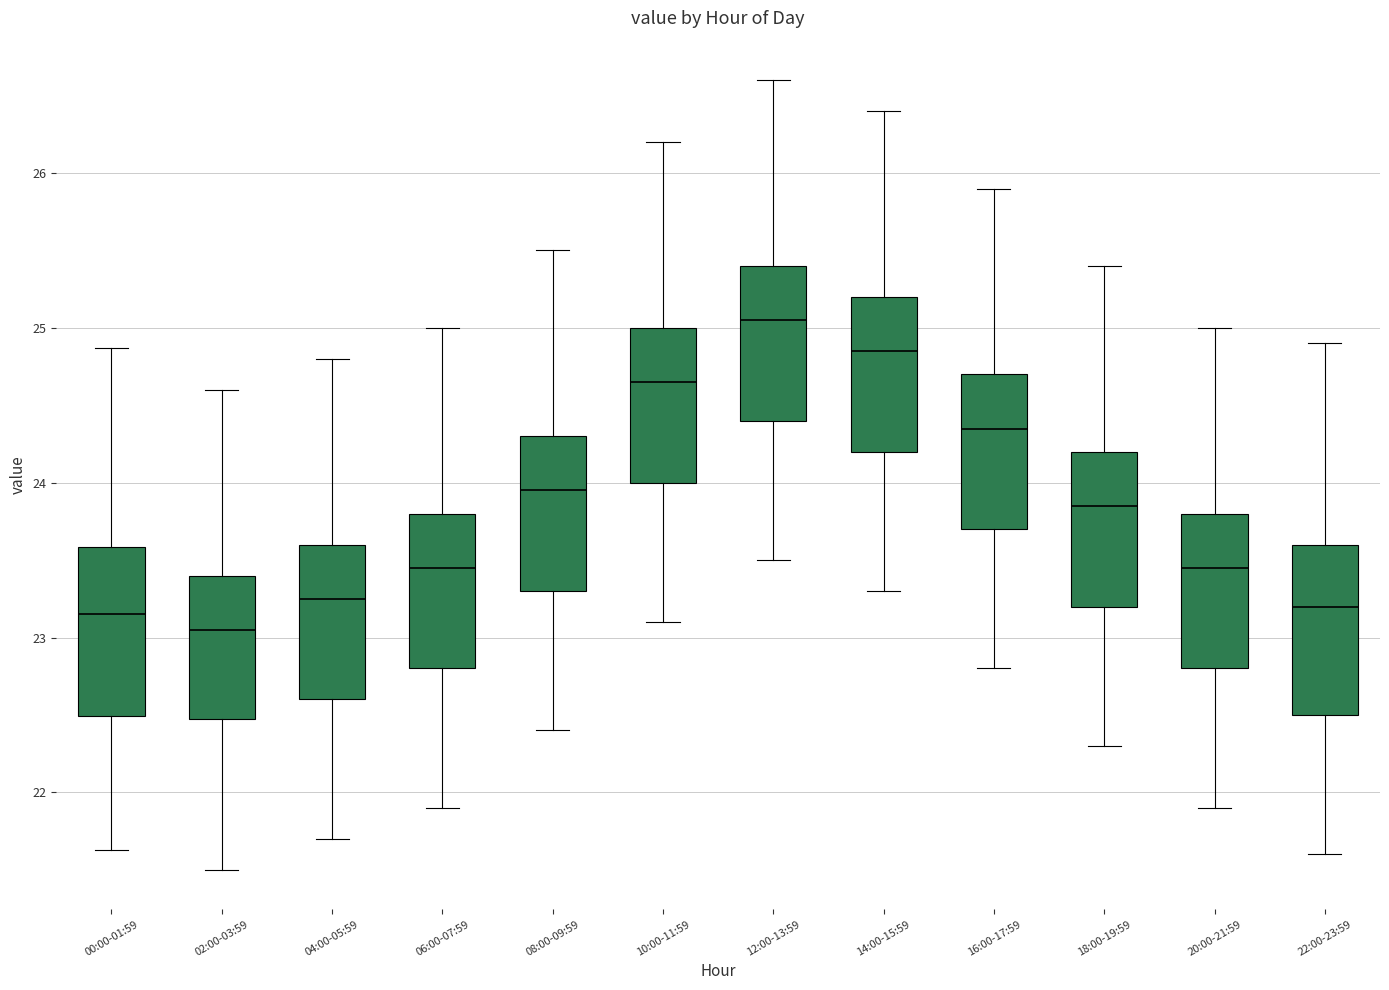

Where does the median line of the box for 22:00-23:59 sit on the y-axis? The values are not printed on the chart, so give them approximately, as read against the axis.

23.2